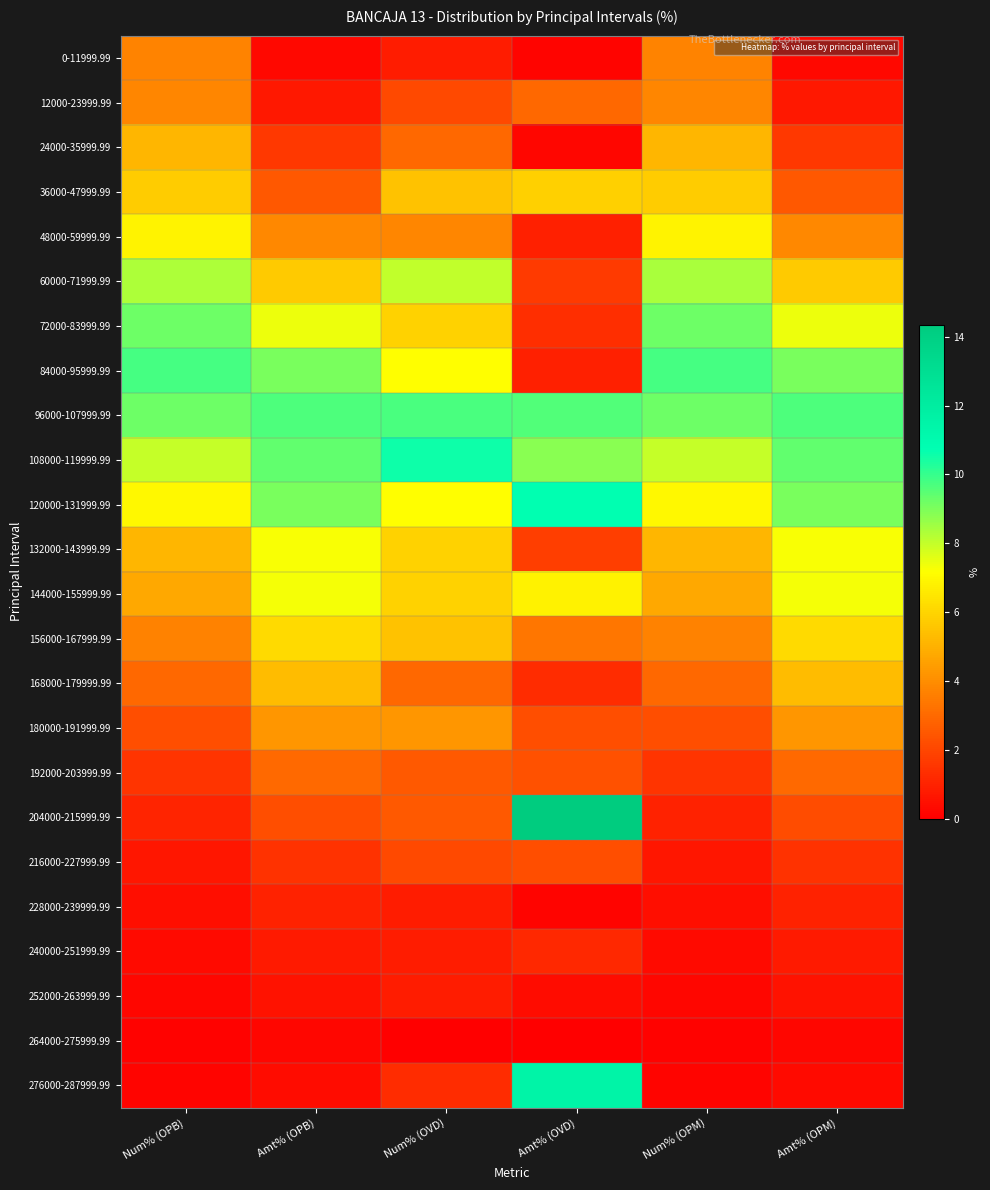

Which category has the lowest value across all series?

Num% (OVD)